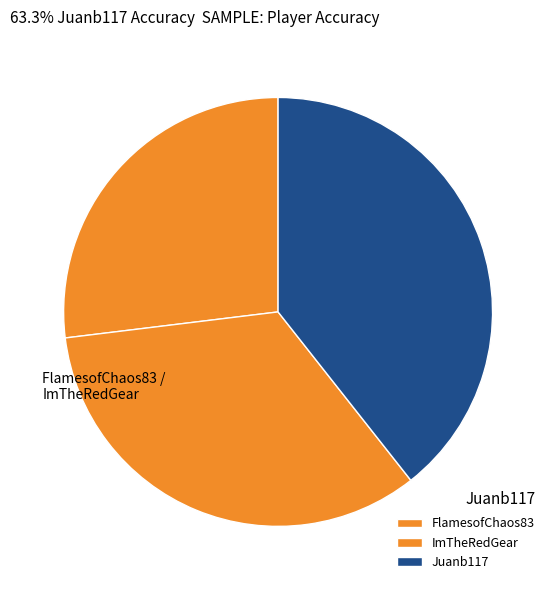

To the nearest percent, what is the average slice percentage?

33%